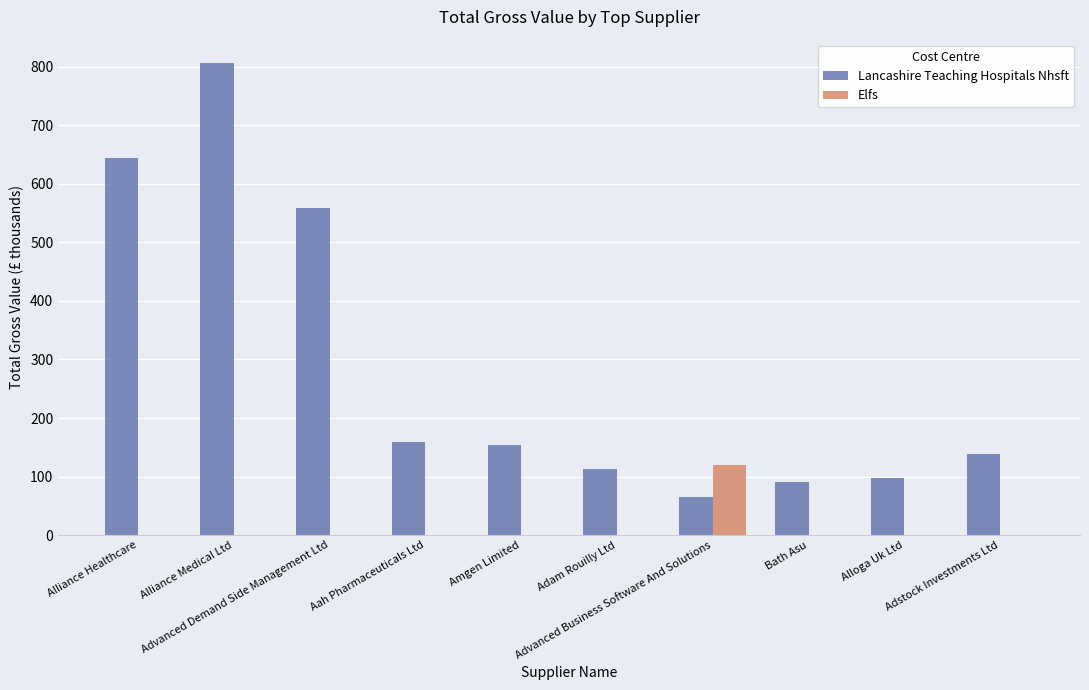

Reading left to right, transcribe all the data shown in this chart.

Lancashire Teaching Hospitals Nhsft: 644.8	805.9	558.0	159.6	153.8	112.5	64.5	90.8	98.0	137.8
Elfs: 0.0	0.0	0.0	0.0	0.0	0.0	120.2	0.0	0.0	0.0